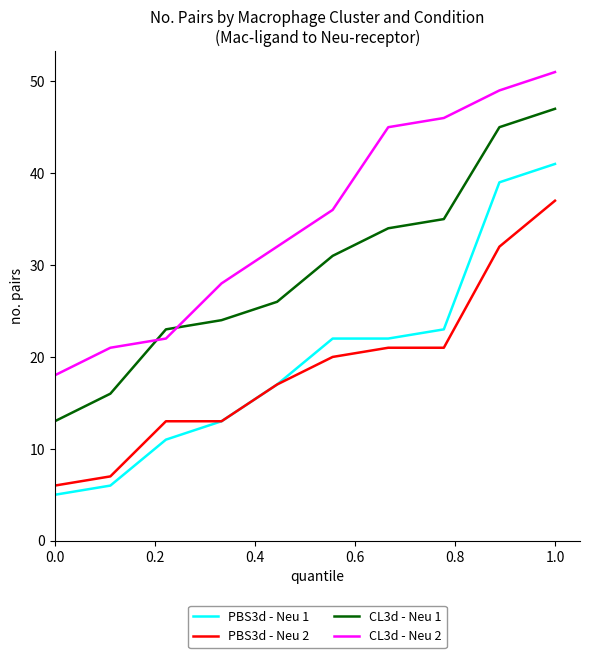

Reading left to right, list all the values displayed in this chart.

PBS3d - Neu 1: 5	6	11	13	17	22	22	23	39	41
PBS3d - Neu 2: 6	7	13	13	17	20	21	21	32	37
CL3d - Neu 1: 13	16	23	24	26	31	34	35	45	47
CL3d - Neu 2: 18	21	22	28	32	36	45	46	49	51